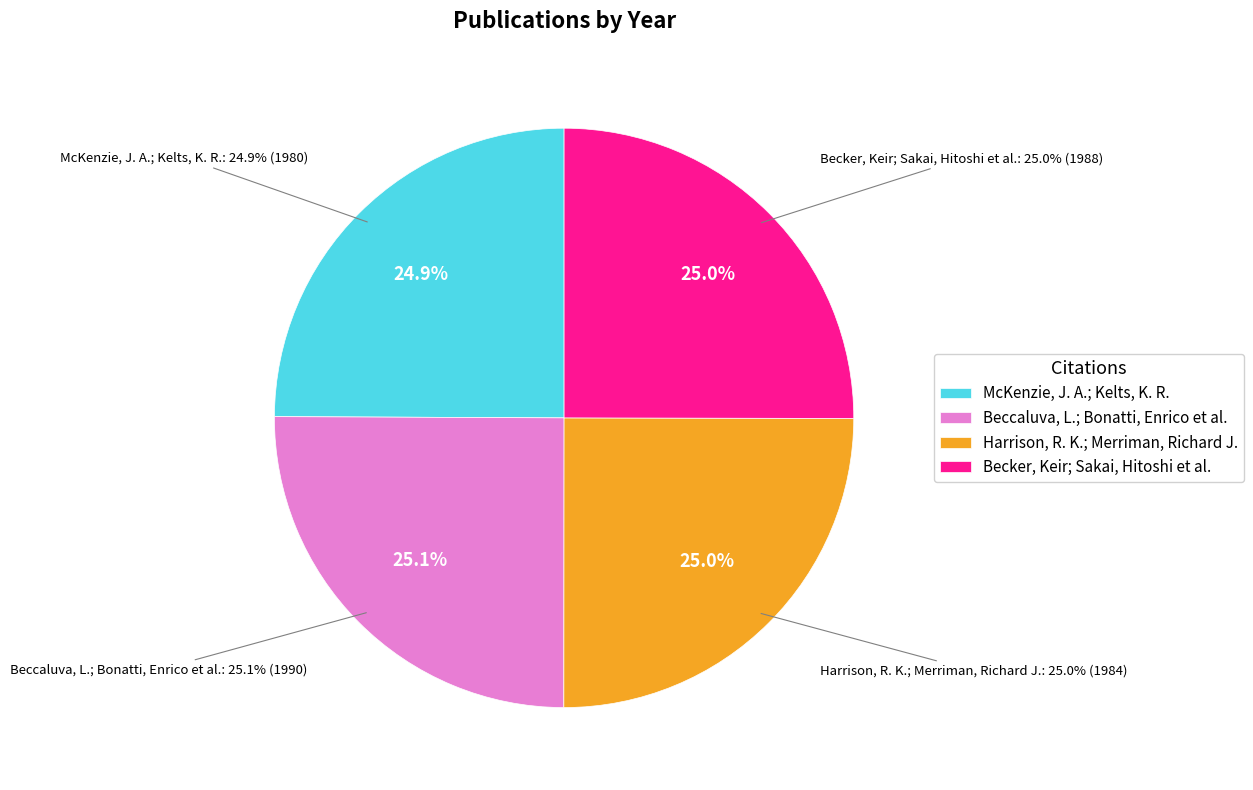

True or false: Becker, Keir; Sakai, Hitoshi et al. accounts for 25% of the total.

True